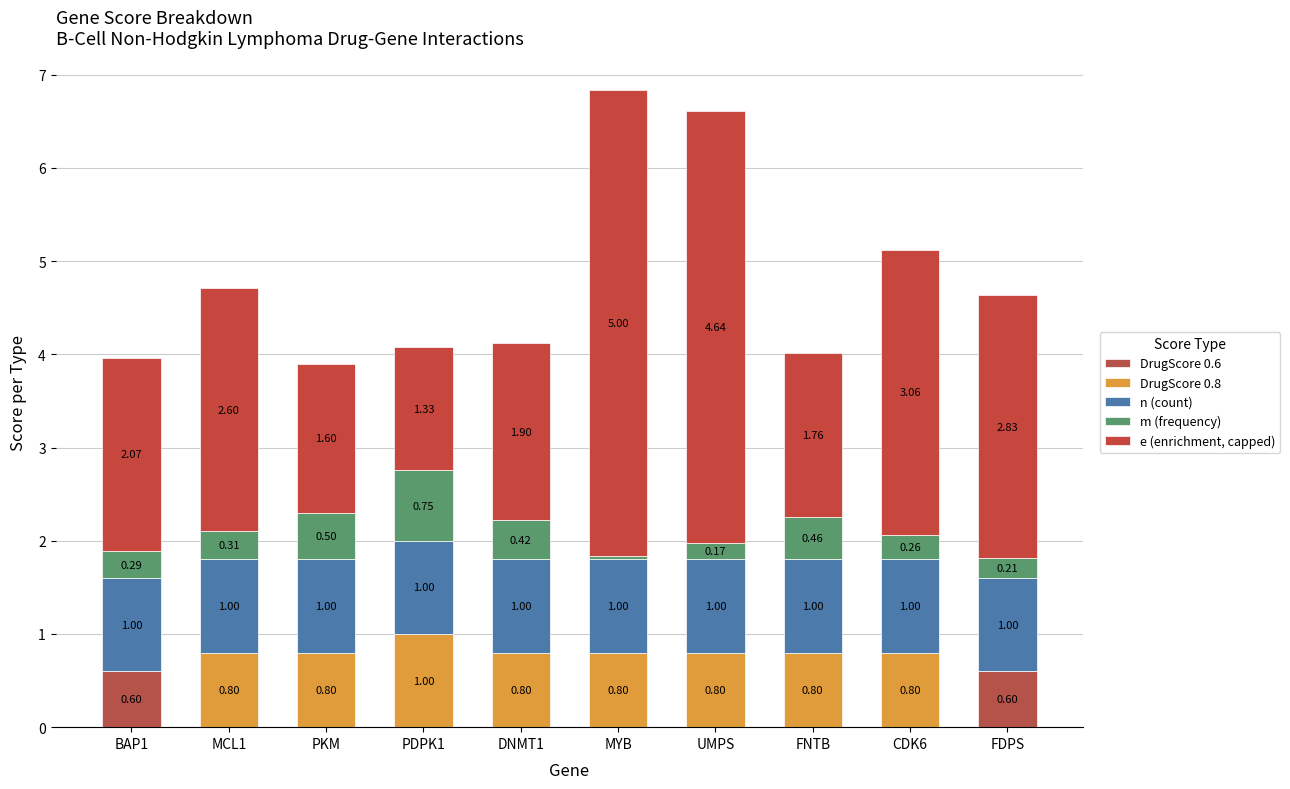

What is the label of the 10th bar from the left?

FDPS